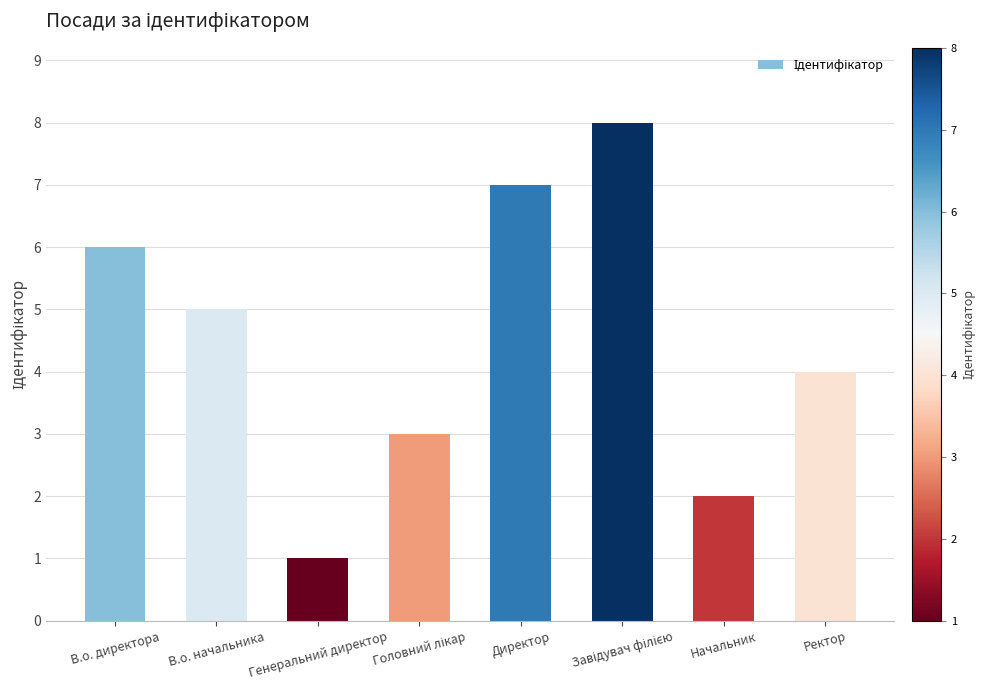

Which label corresponds to the smallest value in the chart?

Генеральний директор